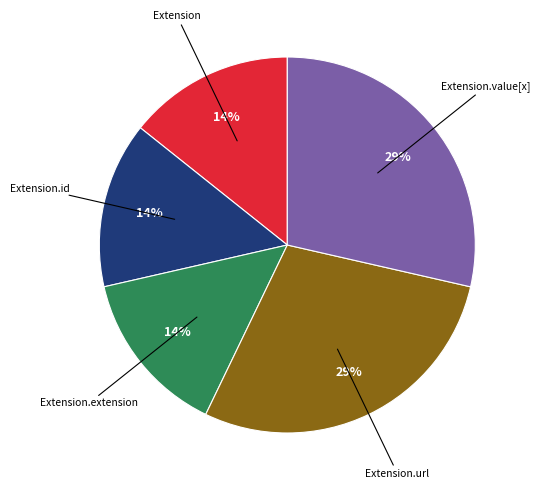

Is there any slice that represents more than half of the pie?

No